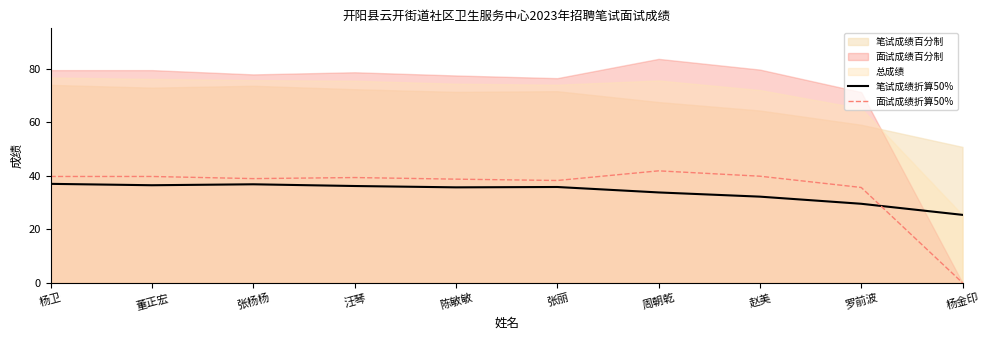

True or false: 笔试成绩折算50% has a value of 16.6 at 杨金印.

False